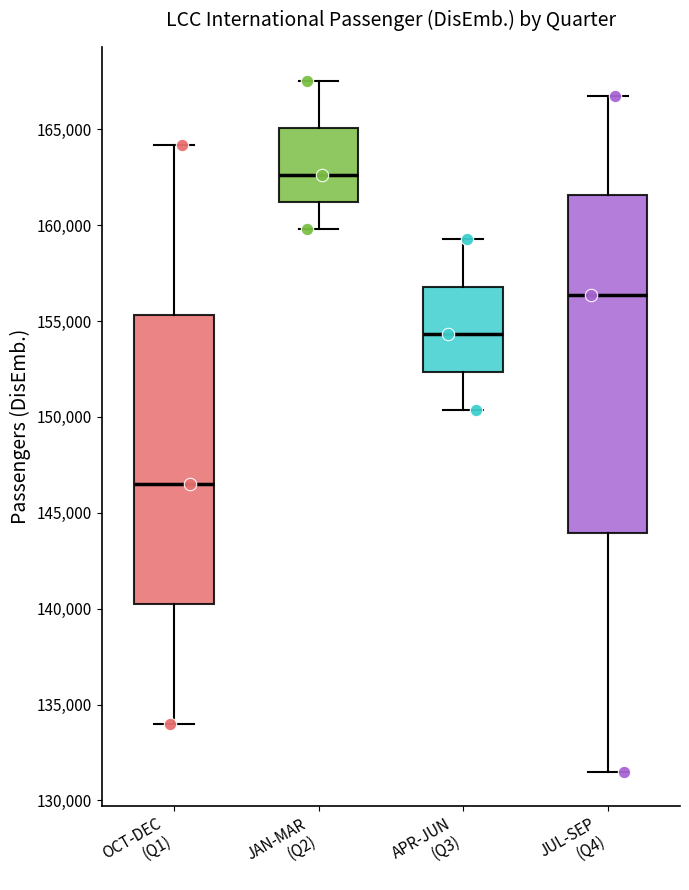

Reading left to right, transcribe this box plot: for each box, give where its median line is, the range the box spans, and where its two whiskers end, as read against the y-axis. The values are not printed on the chart, so give them approximately, as read against the axis.

OCT-DEC (Q1): median 146500, box 140000 to 155500, whiskers 134000 to 164000
JAN-MAR (Q2): median 162500, box 161000 to 165000, whiskers 160000 to 167500
APR-JUN (Q3): median 154500, box 152500 to 157000, whiskers 150500 to 159500
JUL-SEP (Q4): median 156500, box 144000 to 161500, whiskers 131500 to 167000